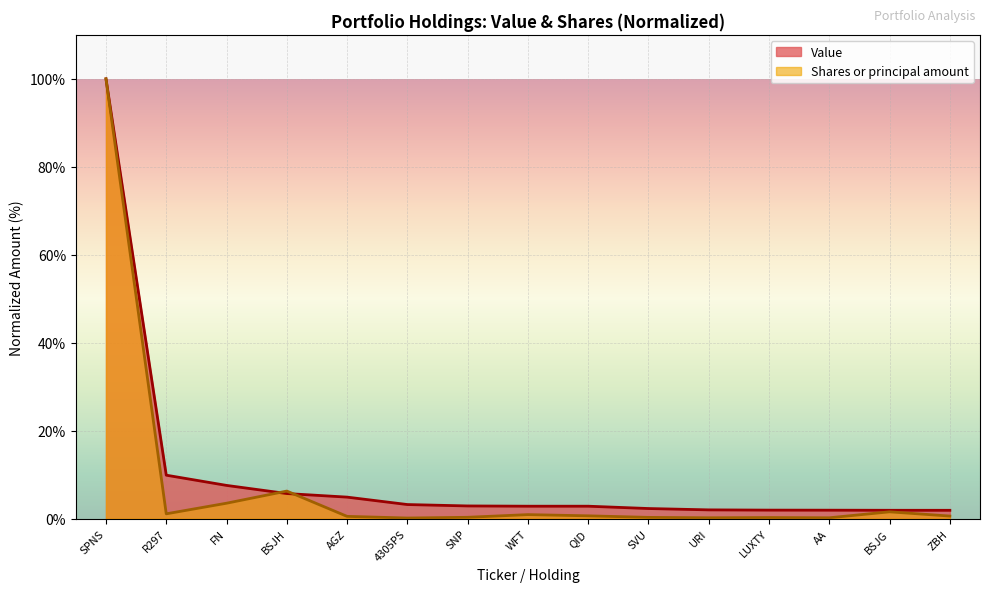

True or false: Value has more than 1 interior local peaks.

False